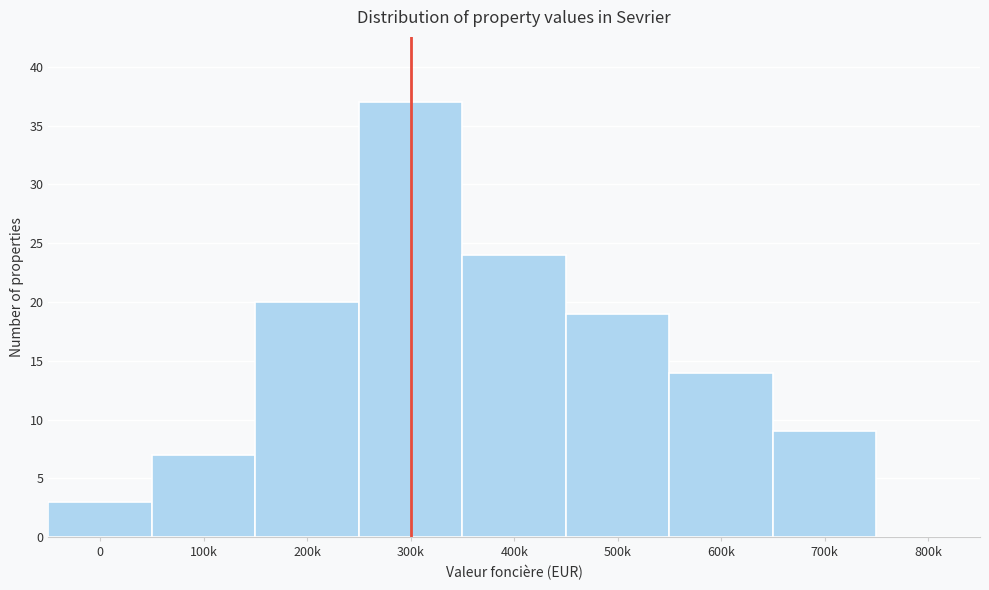

Reading left to right, extract all data points from this chart.

0=3	100k=7	200k=20	300k=37	400k=24	500k=19	600k=14	700k=9	800k=0